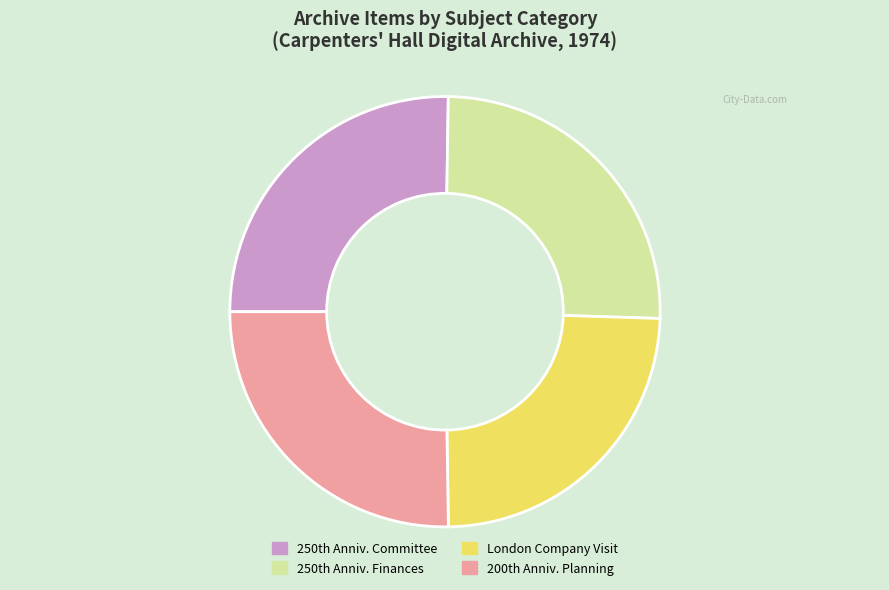

How many segments does this pie chart have?

4